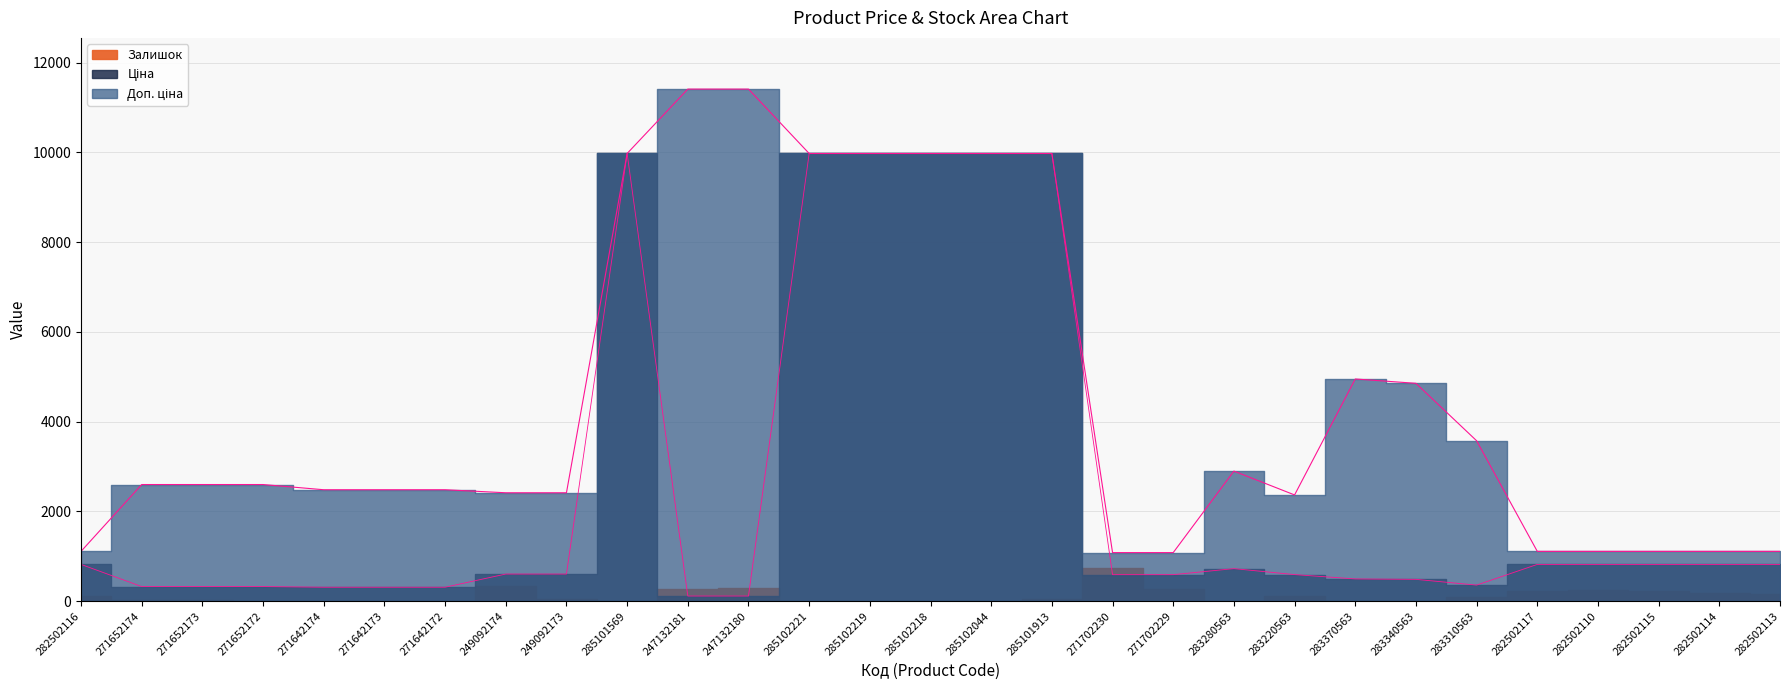

True or false: Ціна border has more than 0 points higher than both neighbors.

True